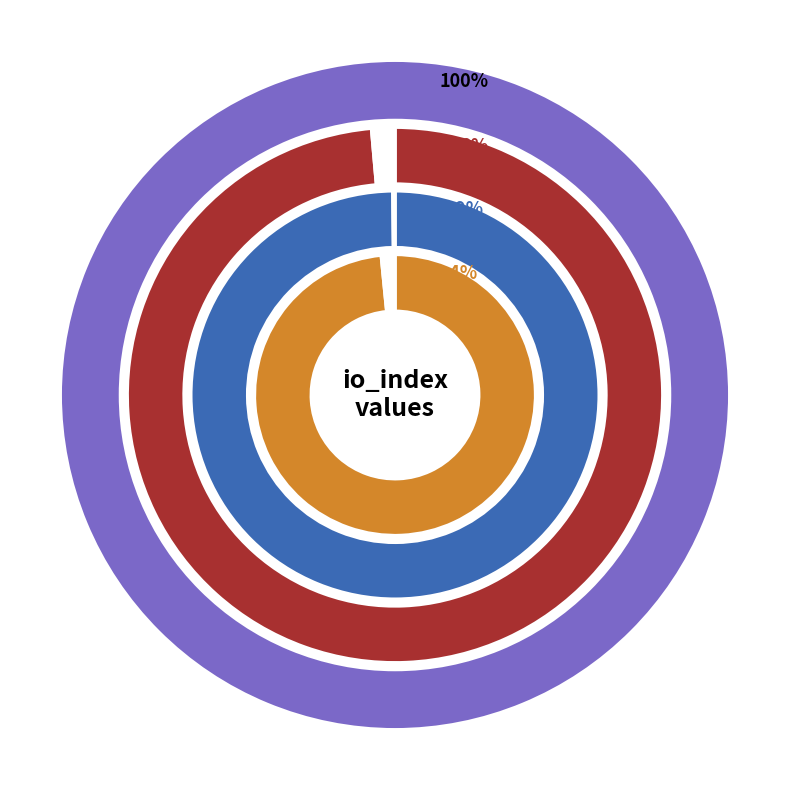

Is it true that io_index_values is 43% of the pie?

False